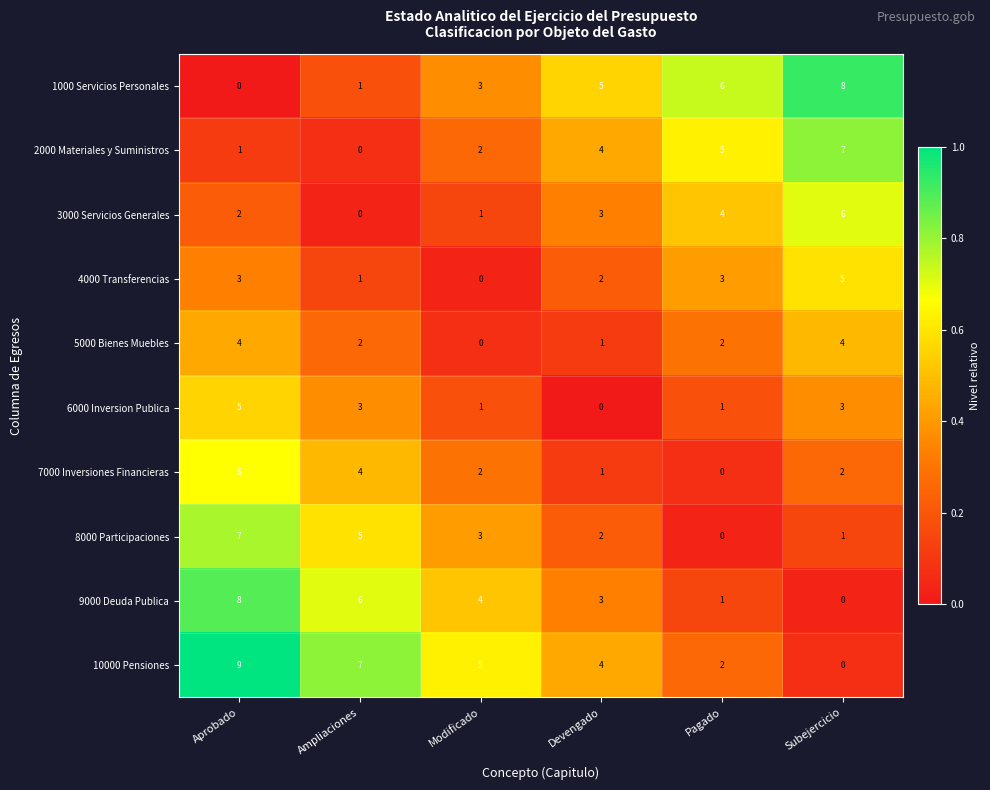

The 5000 Bienes Muebles series shows 4 at Aprobado. True or false?

True